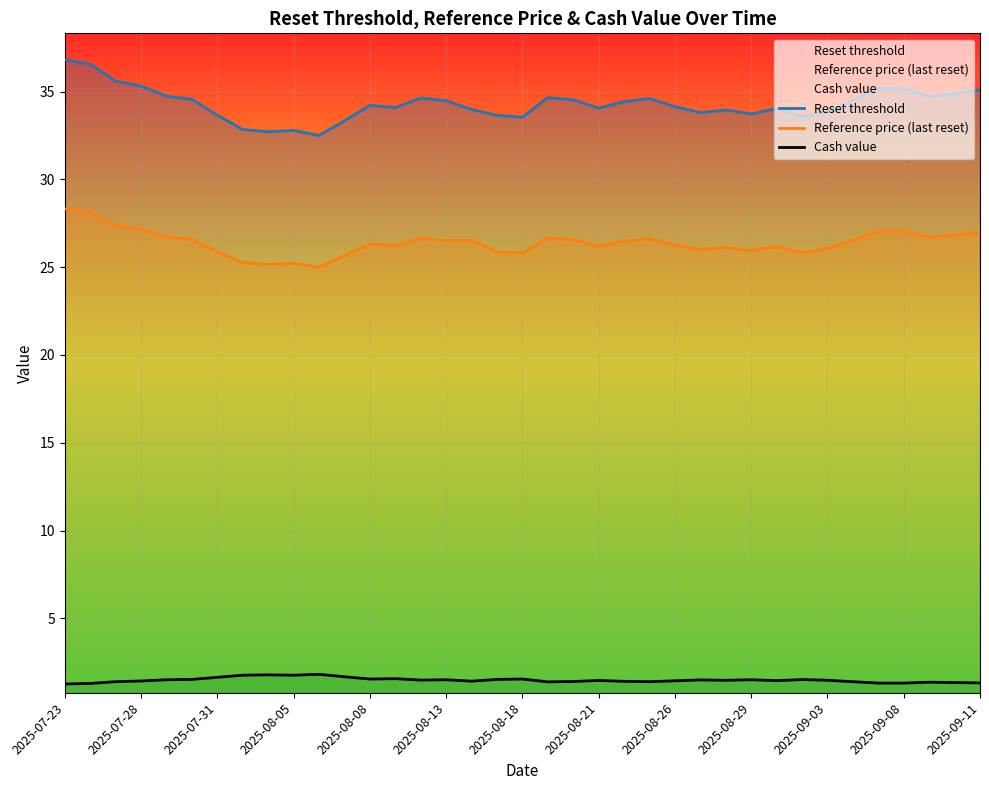

What is the sum of the Reset threshold values at 28 and 14?

68.7